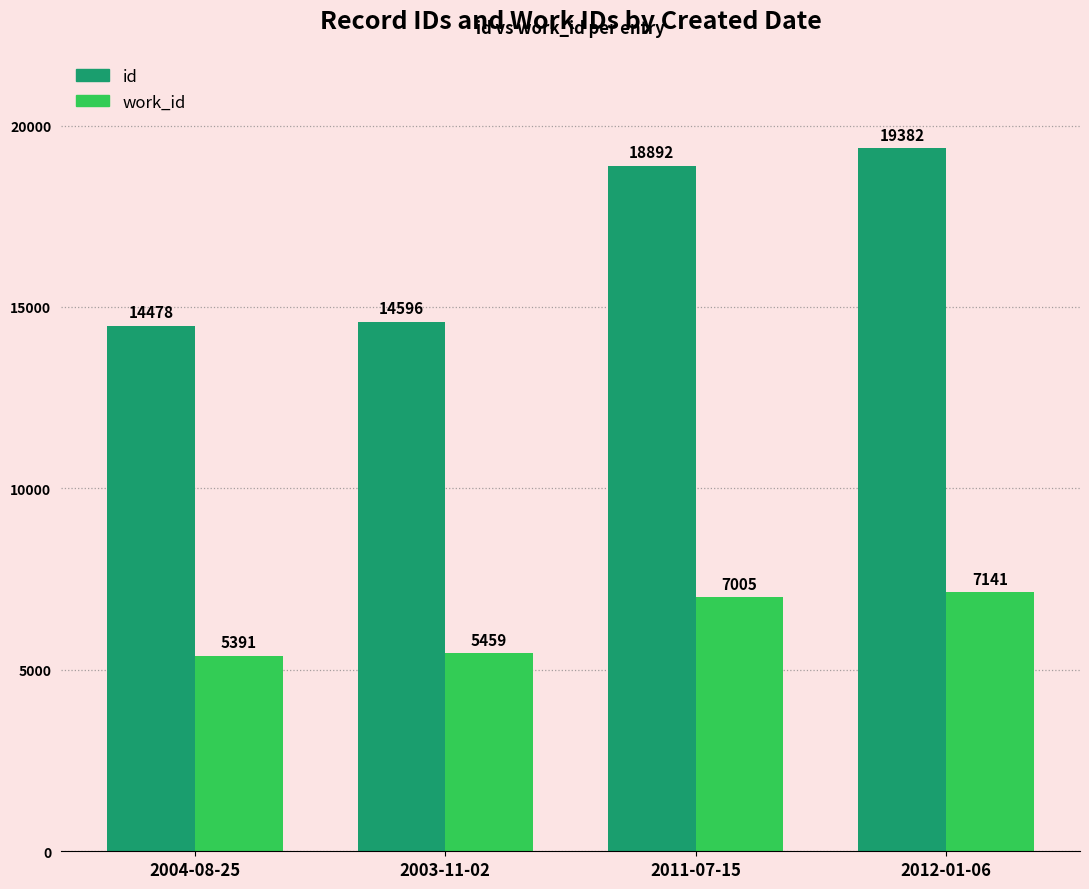

The value of work_id at 2004-08-25 is 9097. True or false?

False